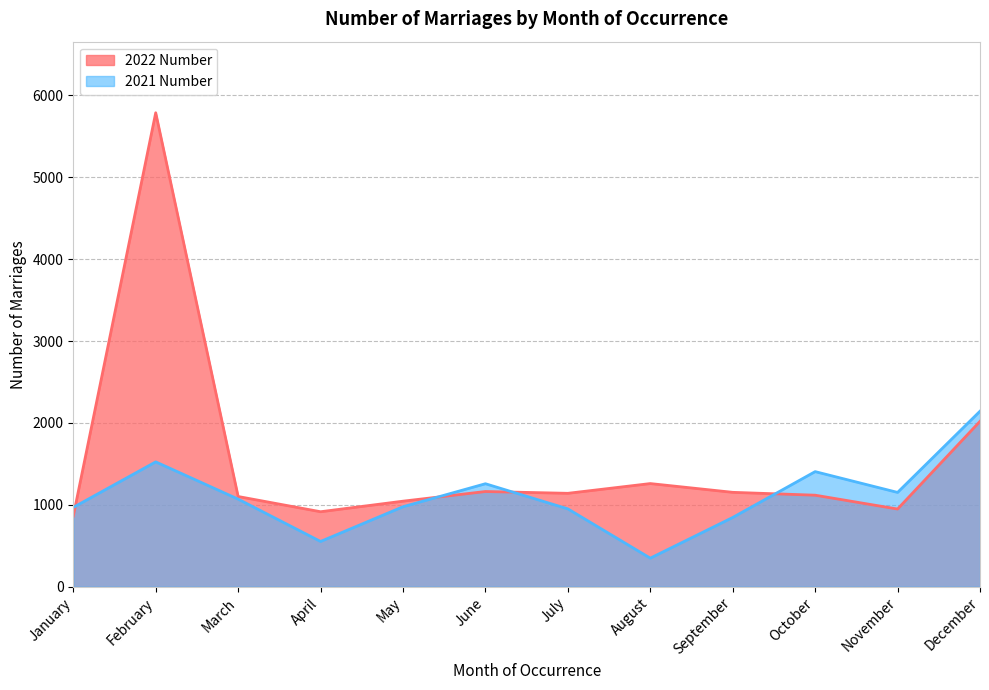

The 2021 Number series shows 1525 at February. True or false?

True